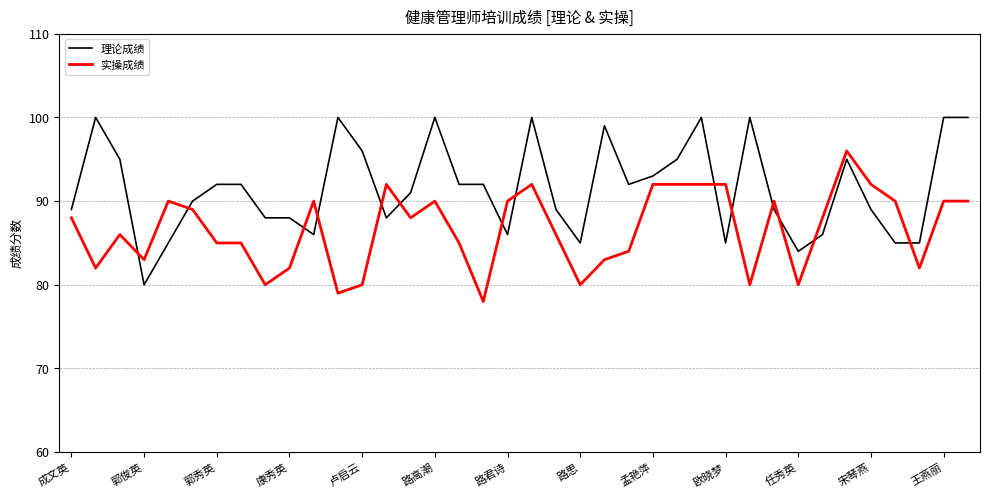

True or false: 实操成绩 and 理论成绩 intersect in this chart.

True